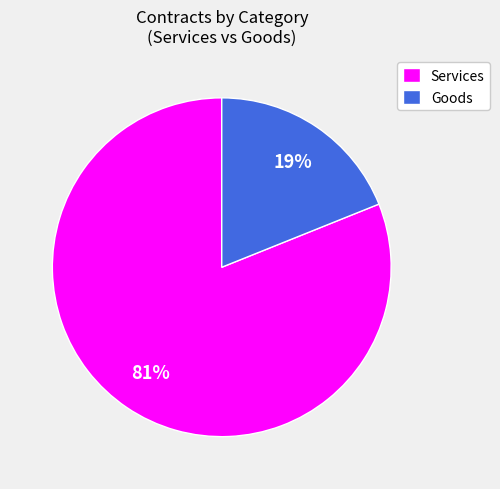

Which has a higher value, Services or Goods?

Services